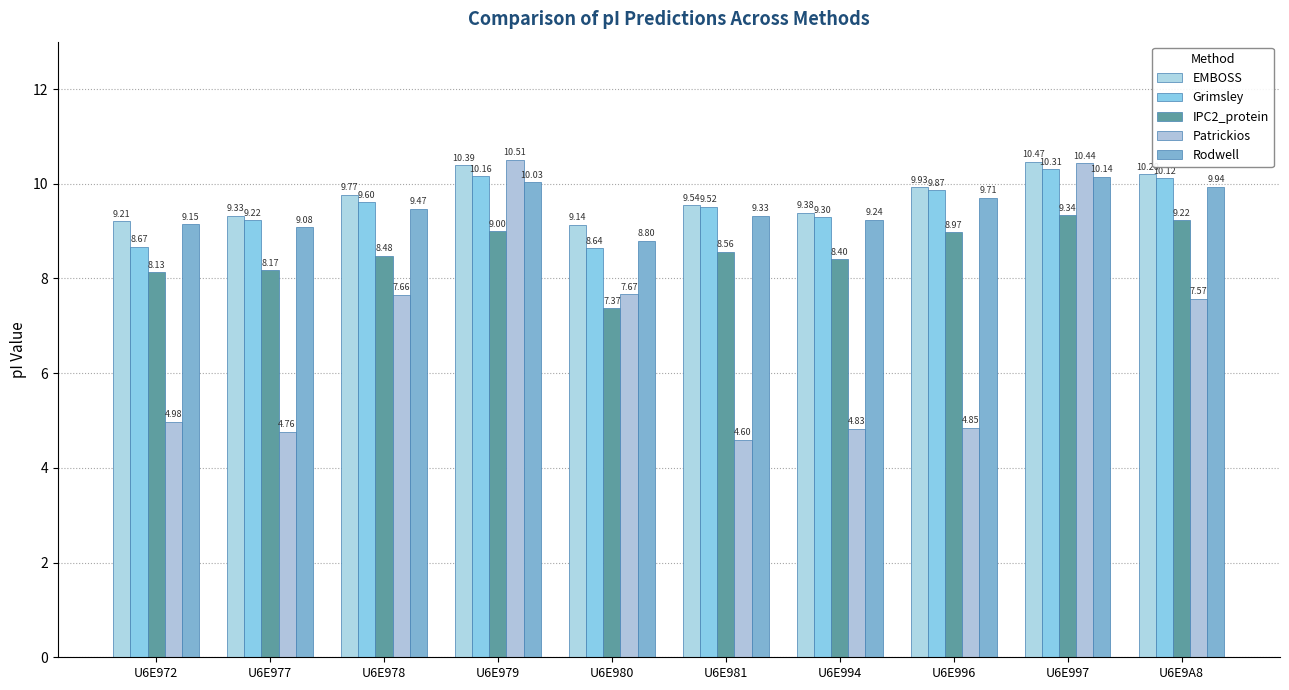

At which label does EMBOSS reach its peak?

U6E997